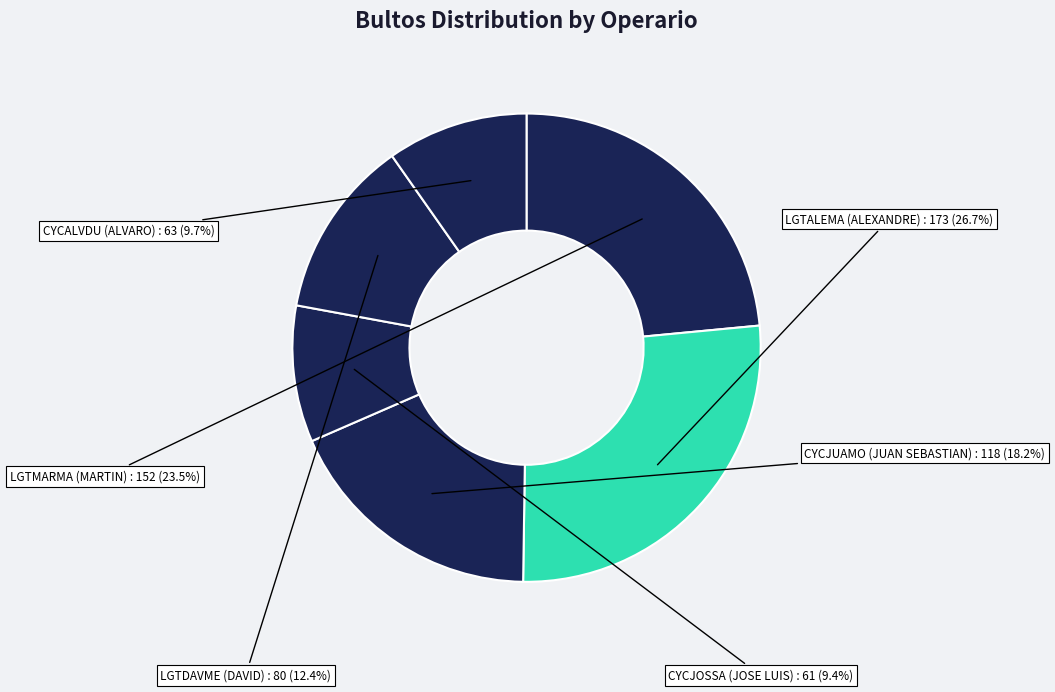

To the nearest percent, what percentage of the pie is LGTALEMA?

27%